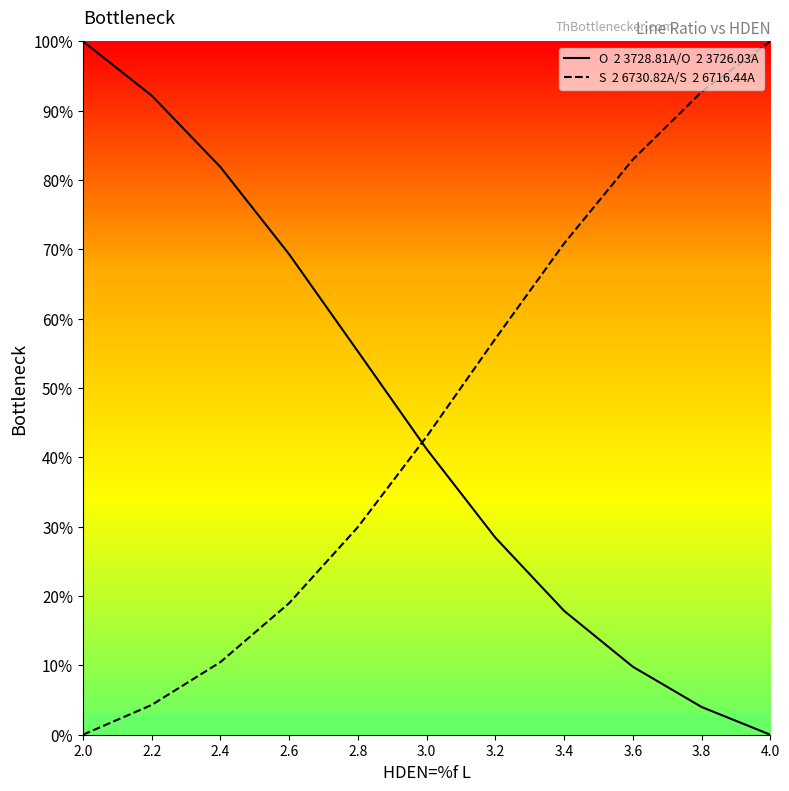

What is the label of the 8th point from the right?

2.6